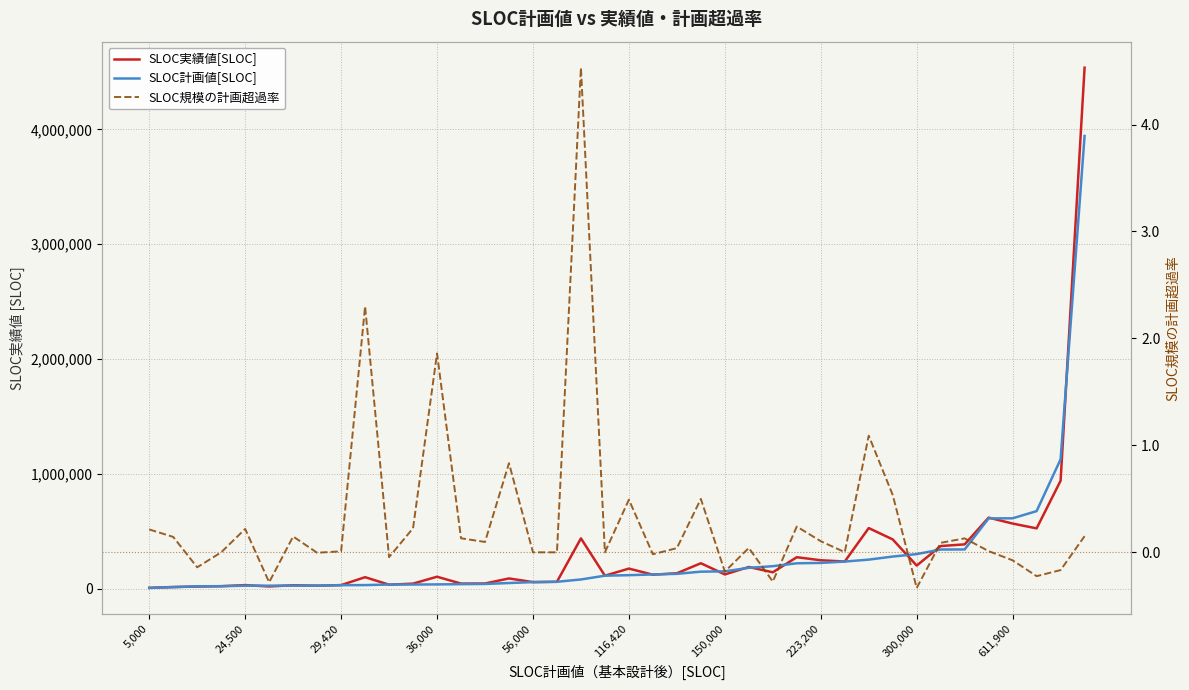

How many times do SLOC計画値[SLOC] and SLOC実績値[SLOC] cross each other?

17